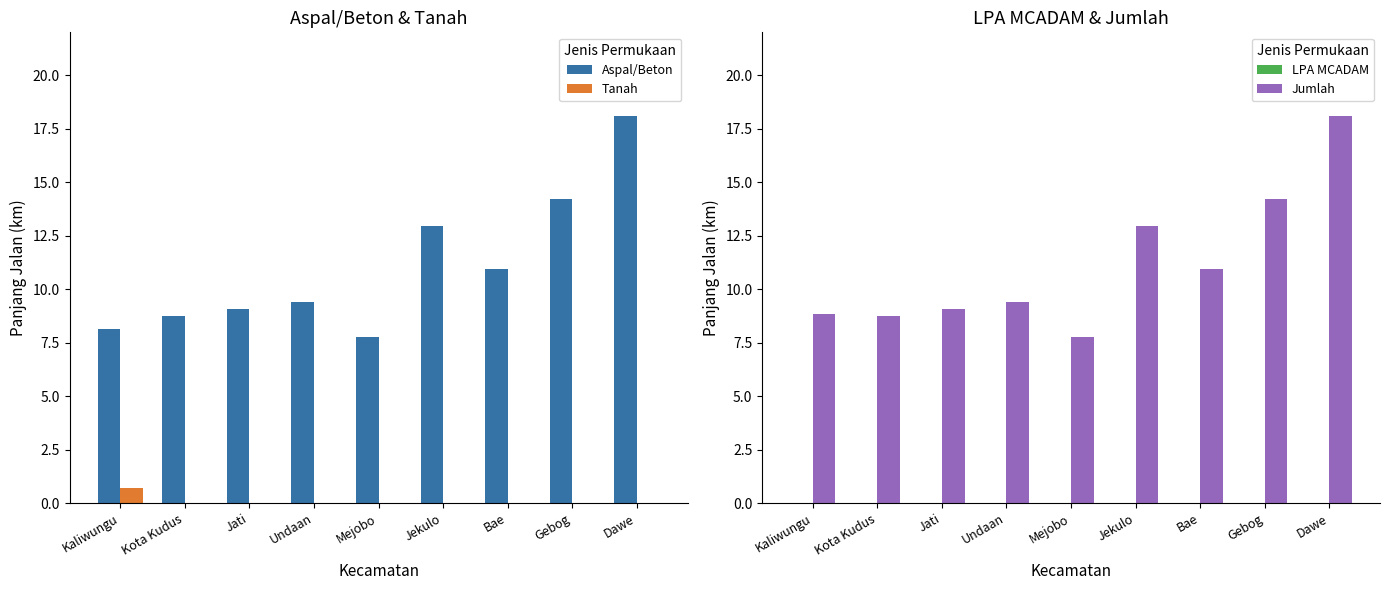

The value of Aspal/Beton at Dawe is 18.1. True or false?

True